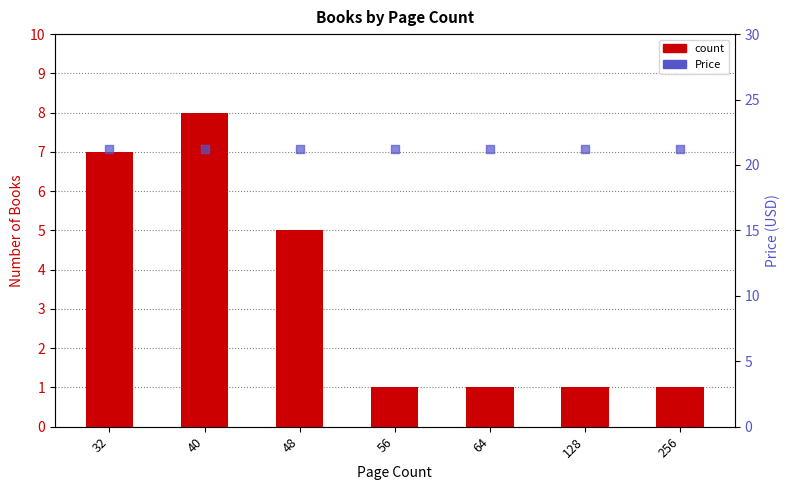

Which series contains the lowest Y value?

count